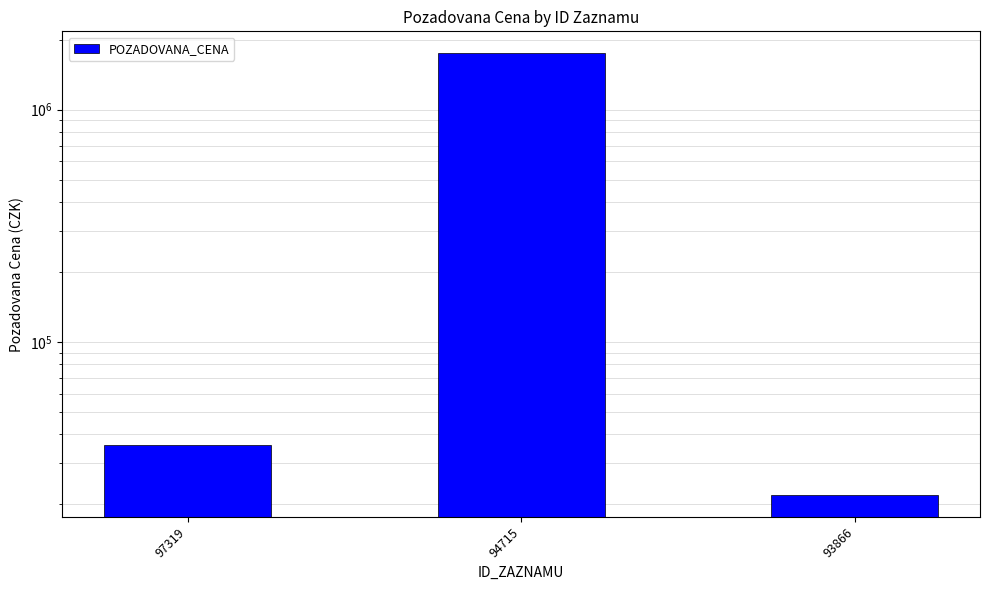

What is the value of the 3rd bar from the left?

22000